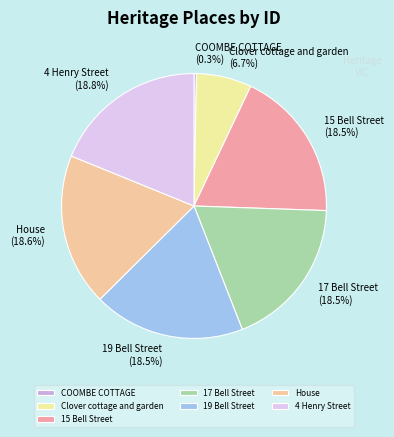

How much of the chart is everything except 19 Bell Street?

81.5%